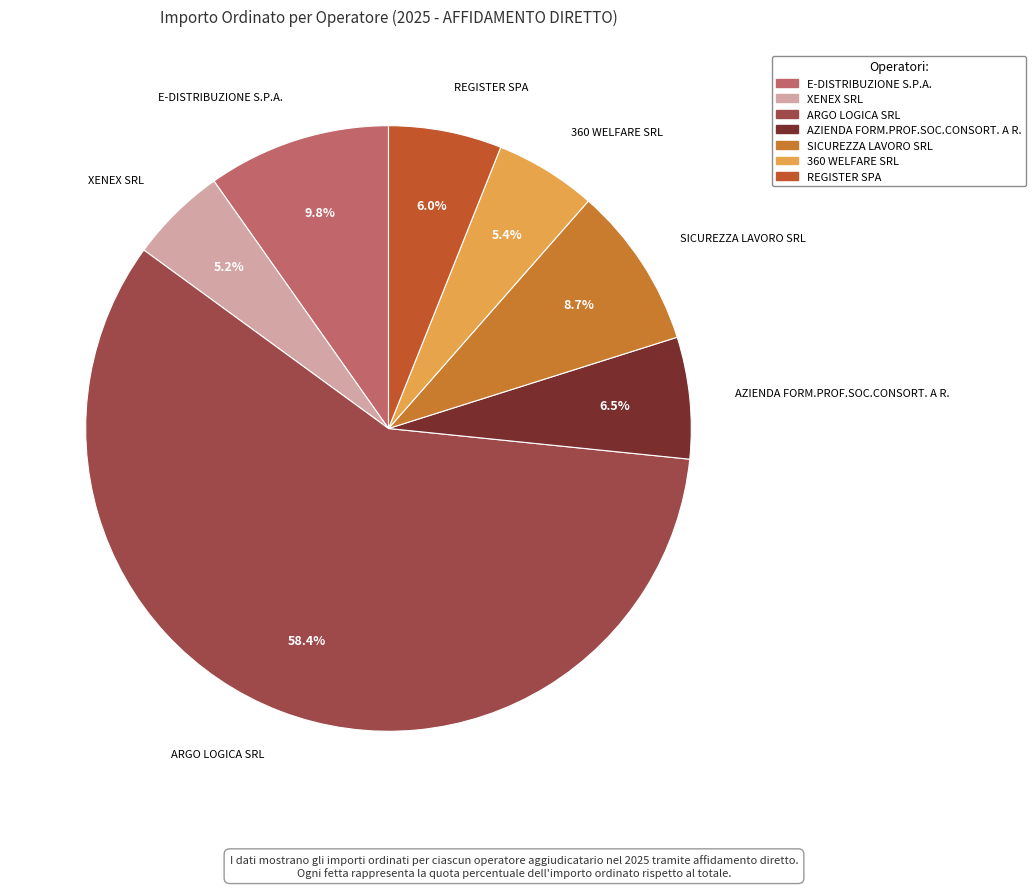

Approximately how many times larger is the value at 360 WELFARE SRL compared to XENEX SRL?

1.0